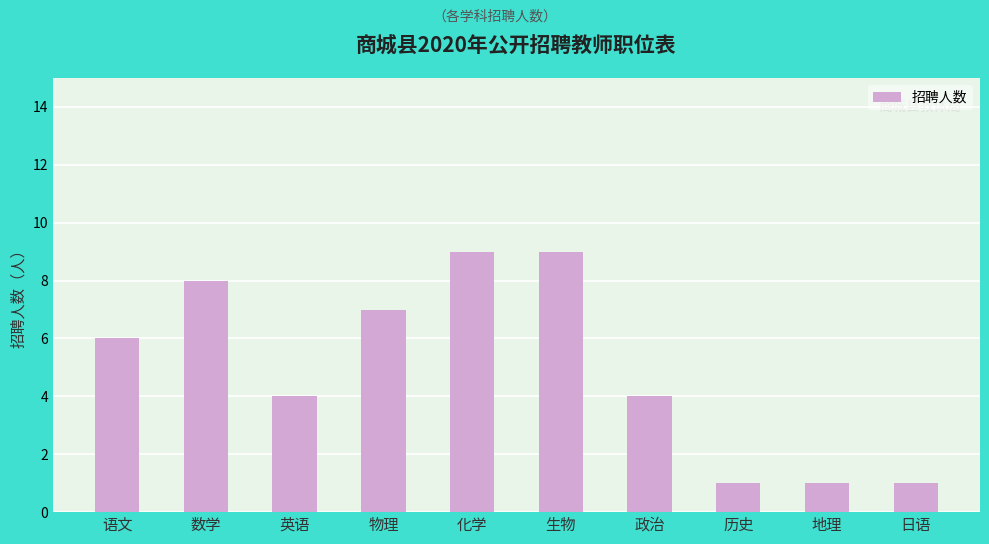

Reading left to right, what are all the values shown in this chart?

语文=6	数学=8	英语=4	物理=7	化学=9	生物=9	政治=4	历史=1	地理=1	日语=1